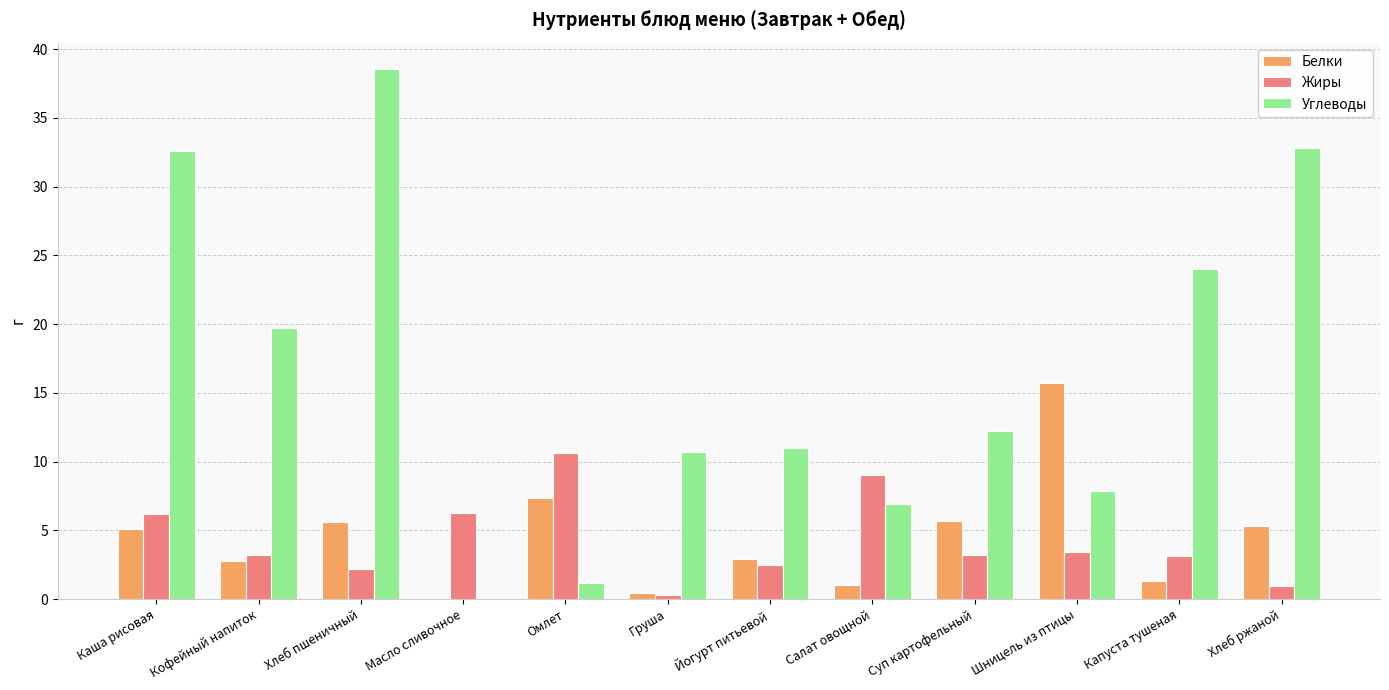

How many distinct data groups are displayed?

3